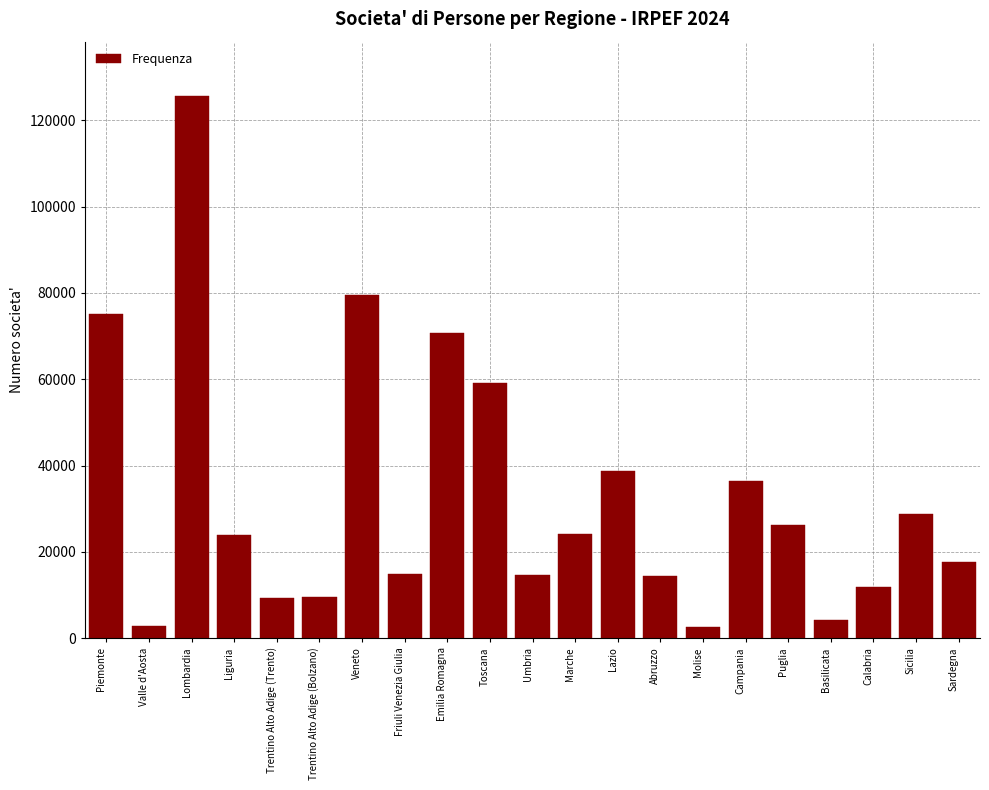

Approximately how many times larger is the value at Sardegna compared to Basilicata?

4.2